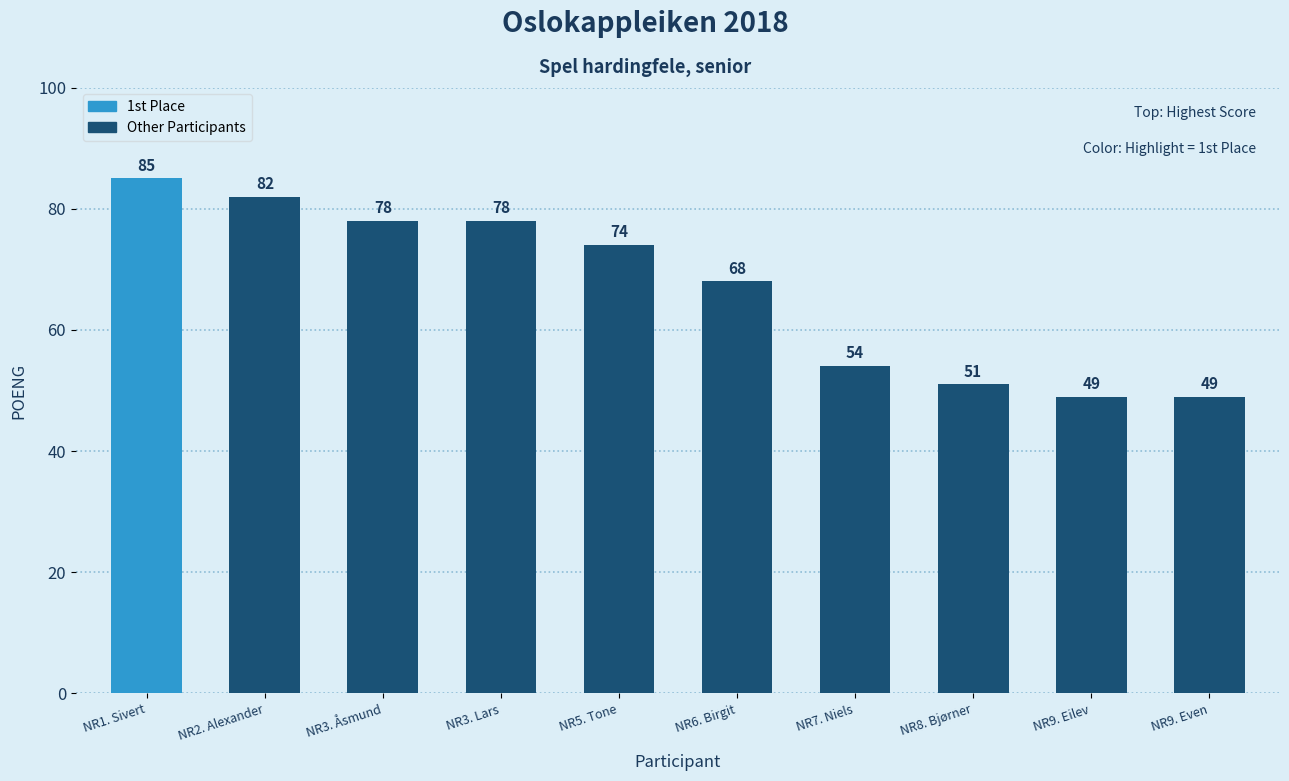

What is the change in value from NR2. Alexander to NR3. Lars?

-4